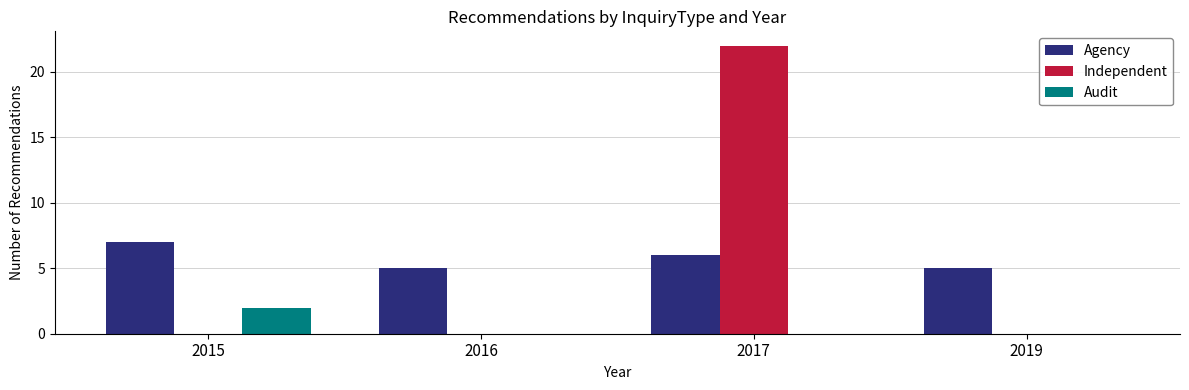

What are all the series names shown in the legend?

Agency, Independent, Audit